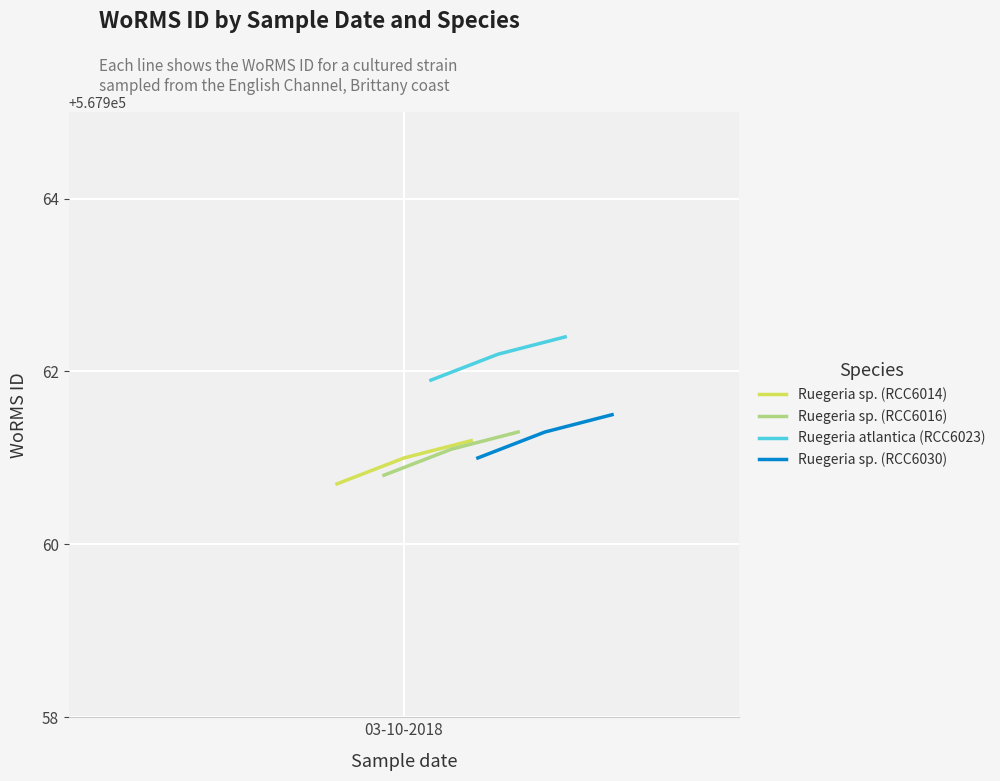

List the series in order of their peak value, lowest first.

Ruegeria sp. (RCC6014), Ruegeria sp. (RCC6016), Ruegeria sp. (RCC6030), Ruegeria atlantica (RCC6023)